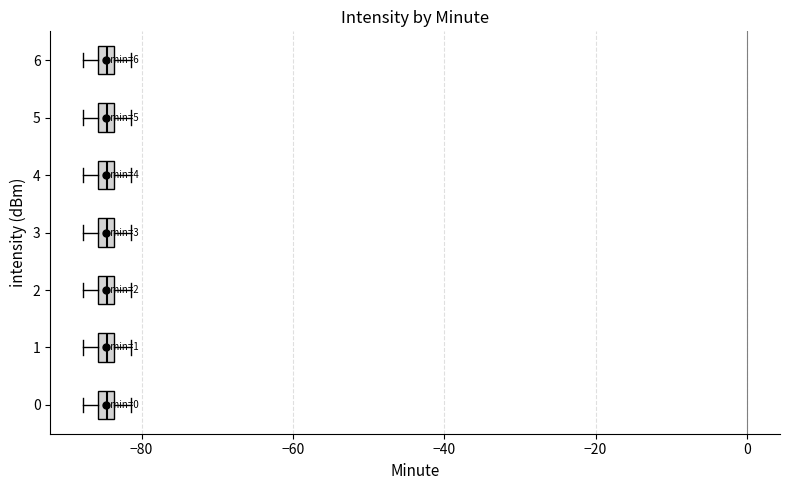

Where is the right edge of the box at y = 1 on the x-axis? The values are not printed on the chart, so give them approximately, as read against the axis.

-84